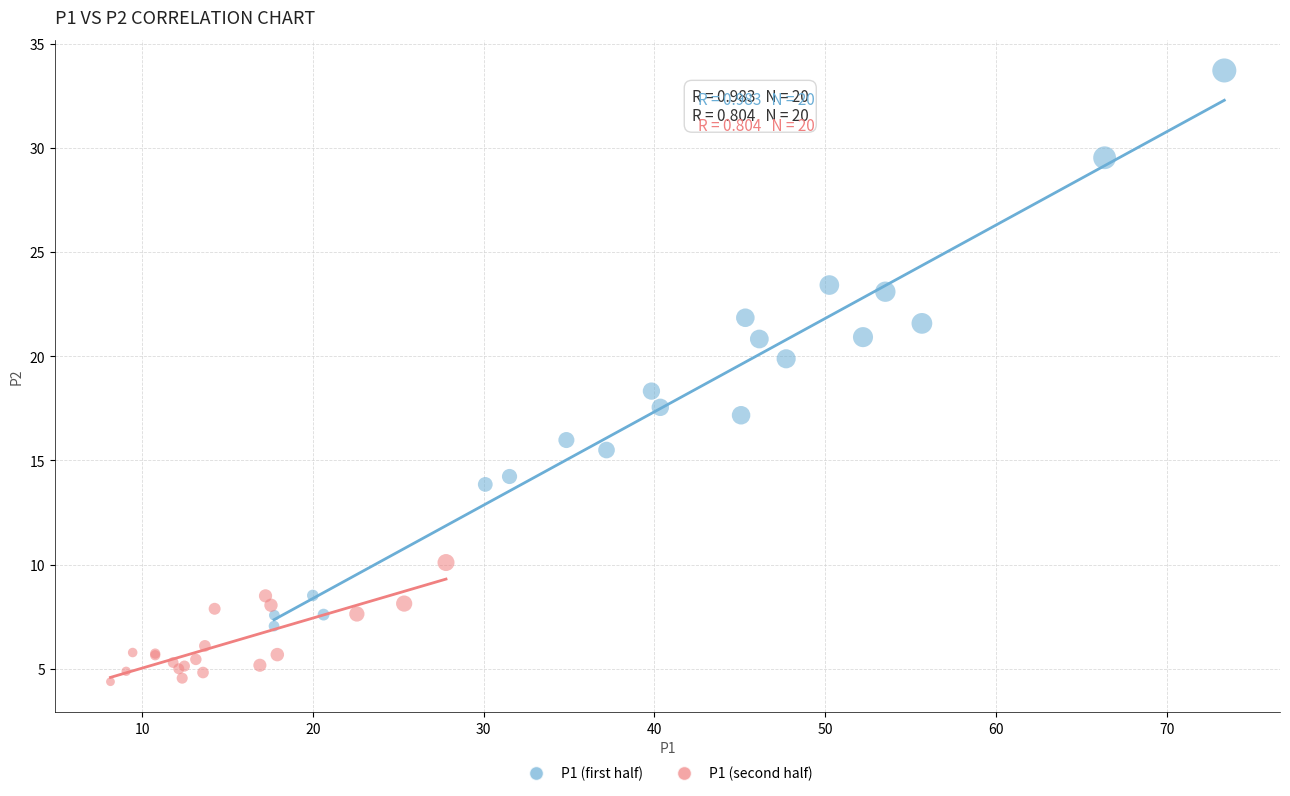

Which series reaches the maximum Y coordinate?

P1 (first half)